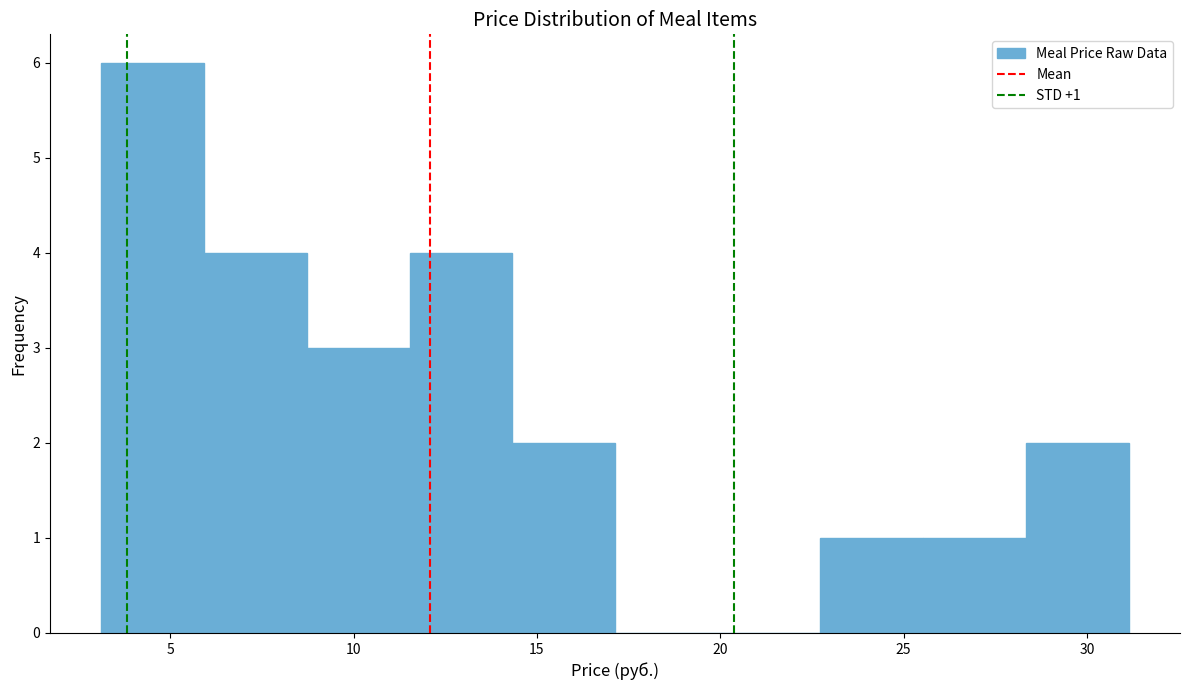

Over which range of the x-axis is the bar tallest?

3.0 to 6.0